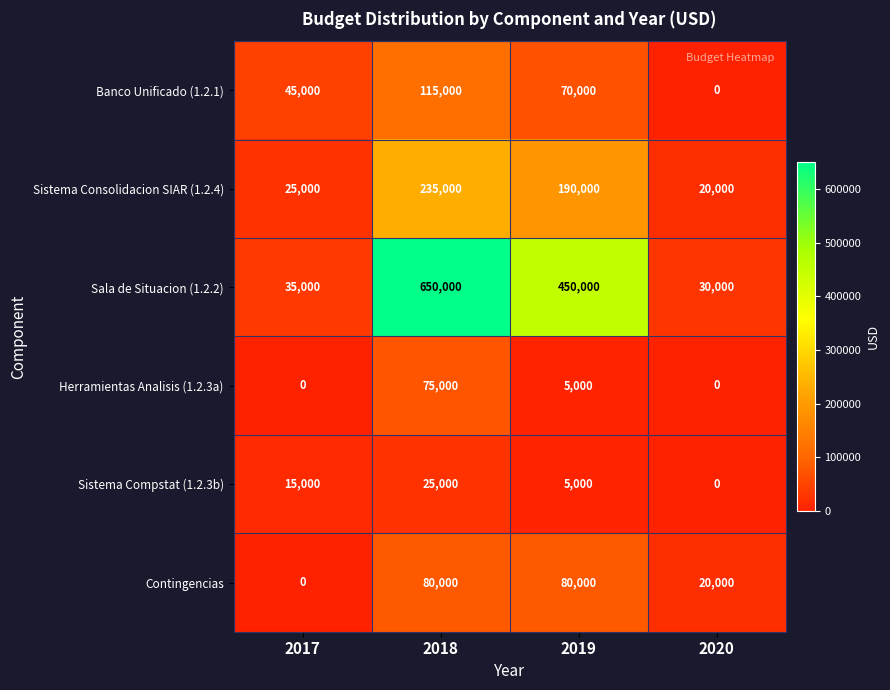

Reading left to right, extract all data points from this chart.

Banco Unificado (1.2.1): 45000	115000	70000	0
Sistema Consolidacion SIAR (1.2.4): 25000	235000	190000	20000
Sala de Situacion (1.2.2): 35000	650000	450000	30000
Herramientas Analisis (1.2.3a): 0	75000	5000	0
Sistema Compstat (1.2.3b): 15000	25000	5000	0
Contingencias: 0	80000	80000	20000